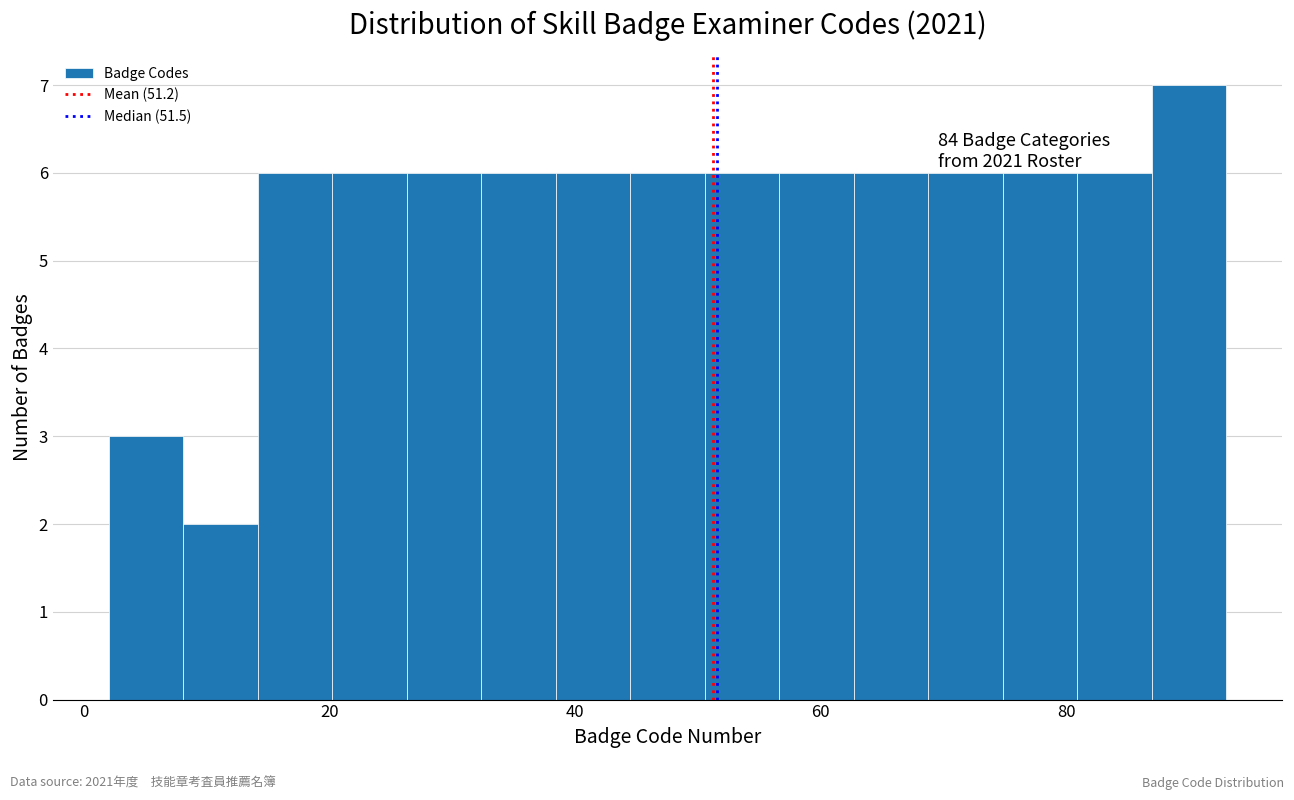

Read against the x-axis, roughly where is the centre of the tallest bar?

90